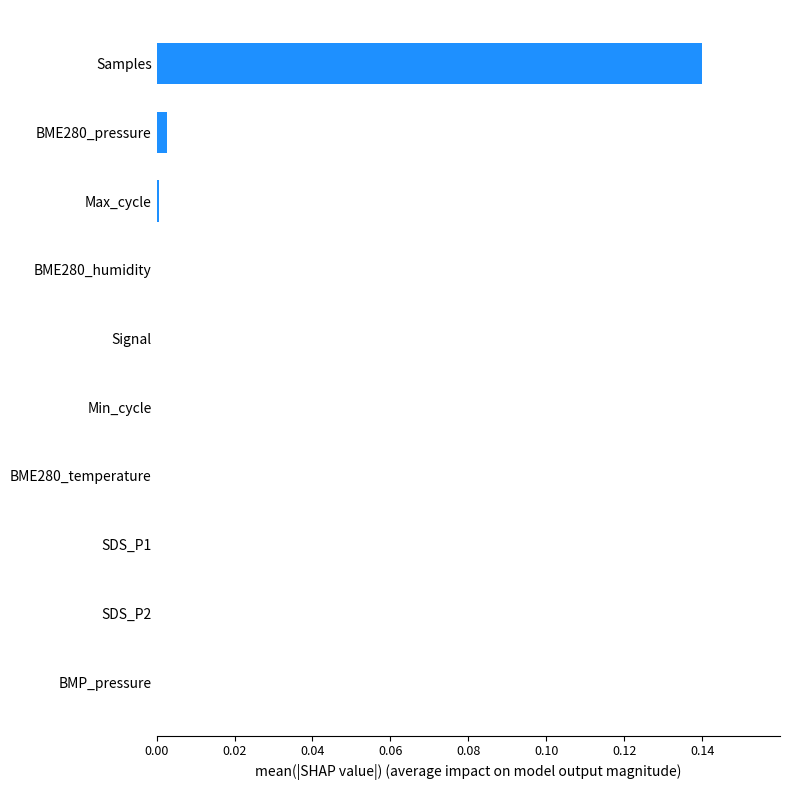

The chart shows a value of 0.0 at Signal. True or false?

True